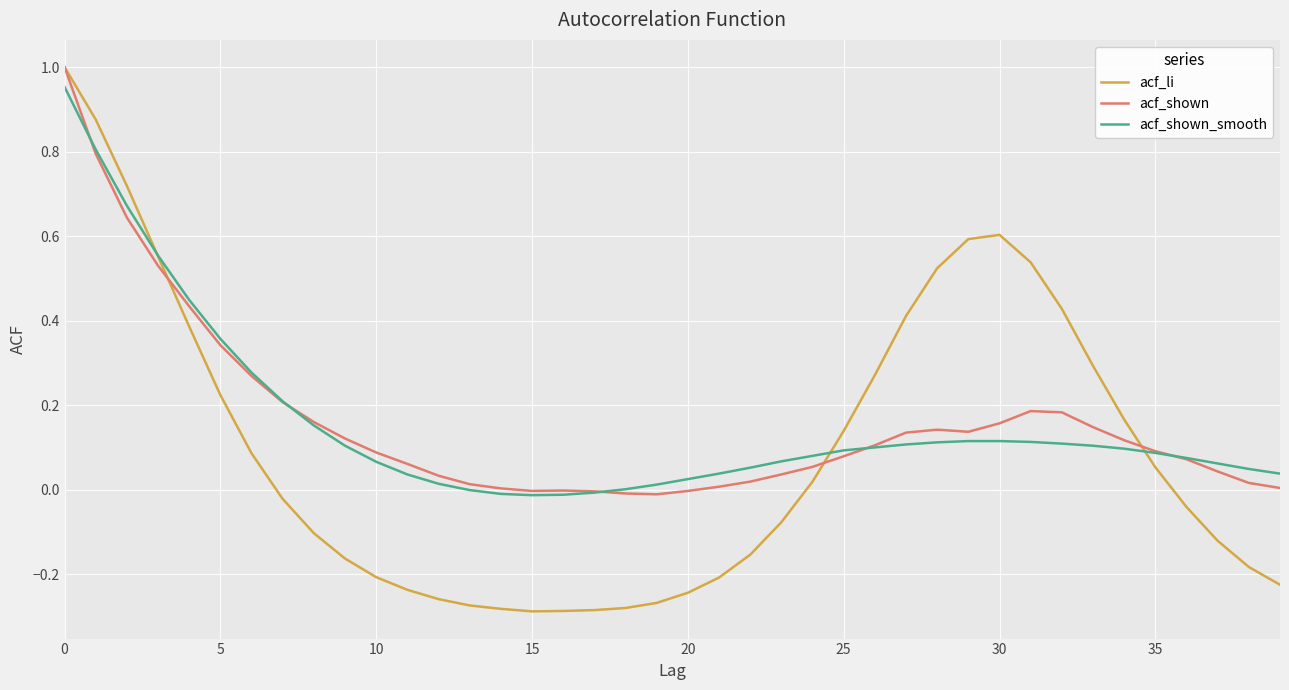

Which series has the largest range (max minus min)?

acf_li